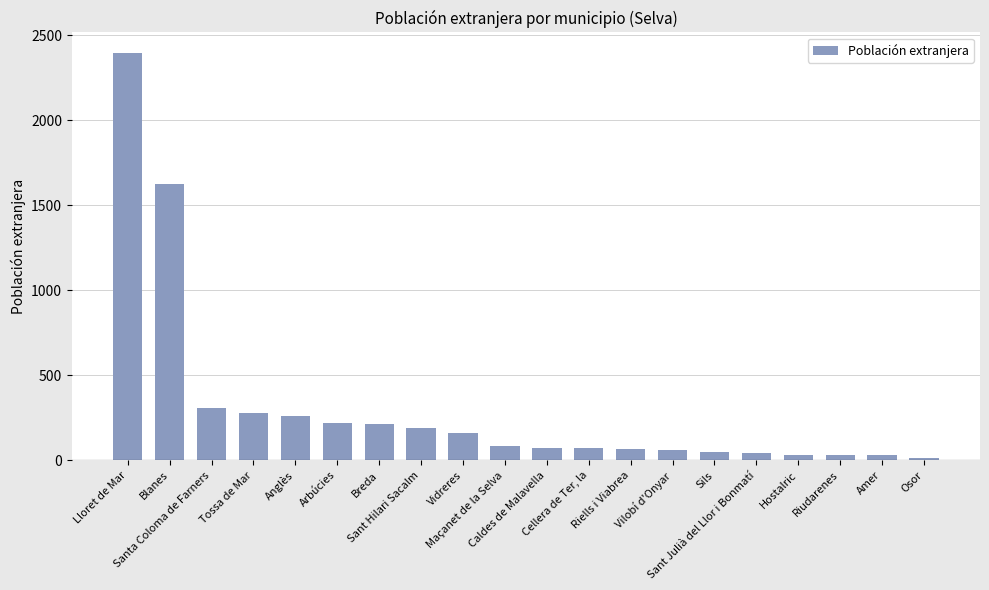

The value at Sant Julià del Llor i Bonmatí is 46. True or false?

True